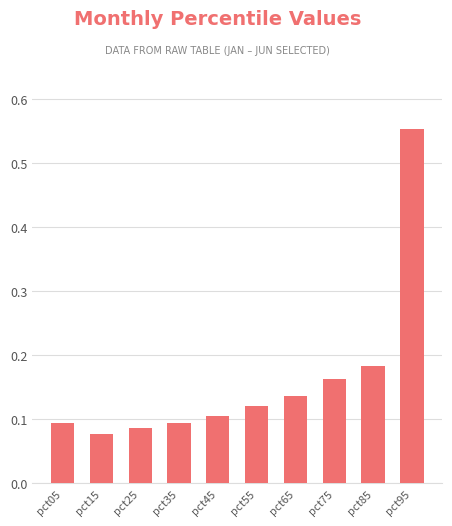

How many values are between 0 and 1?

10